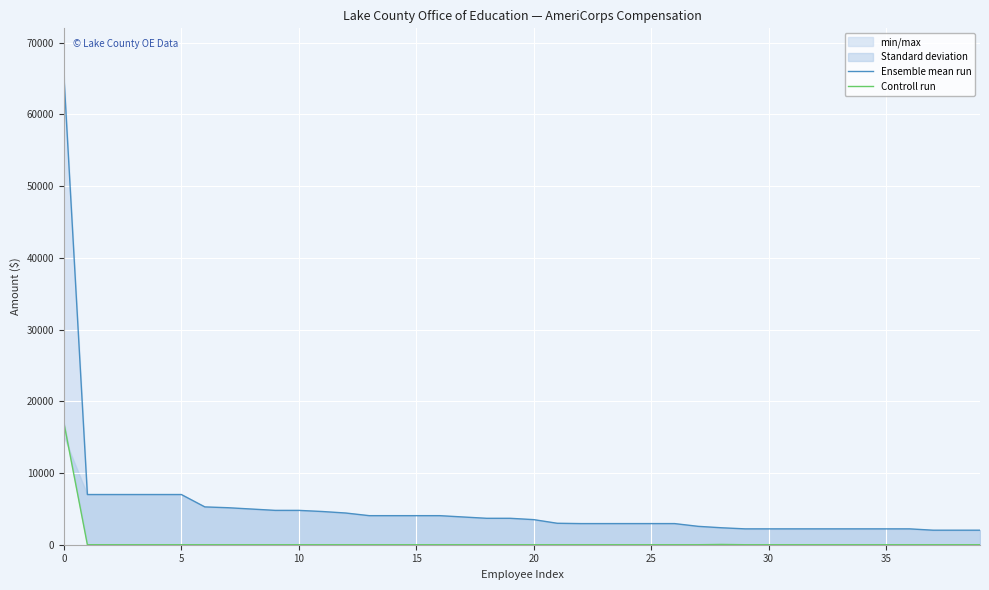

Between 11 and 14, which series saw the biggest shift?

Ensemble mean run